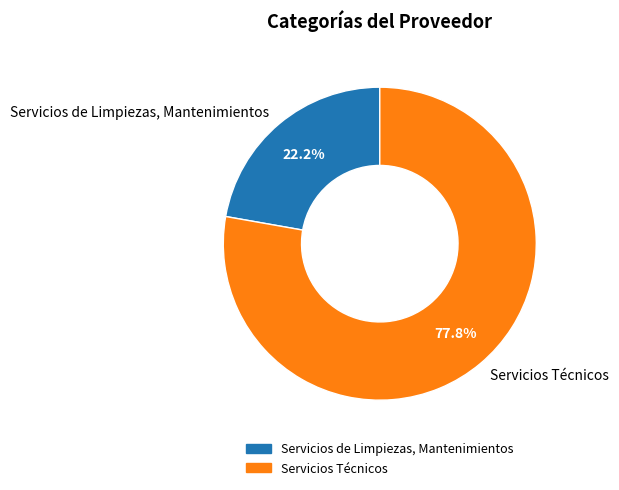

What is the majority slice?

Servicios Técnicos